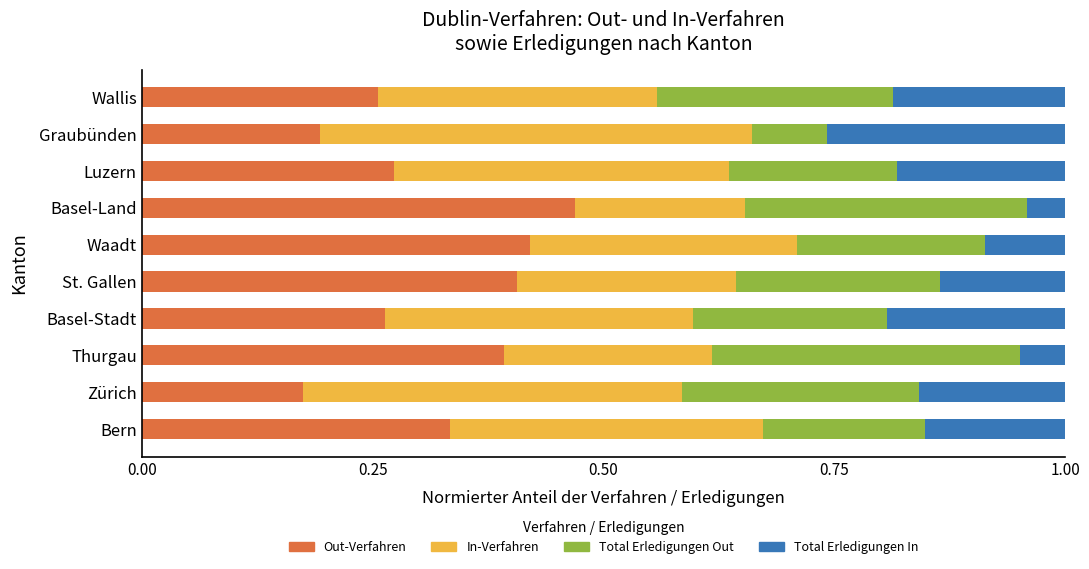

Is it true that Out-Verfahren equals 0.3 at Zürich?

False